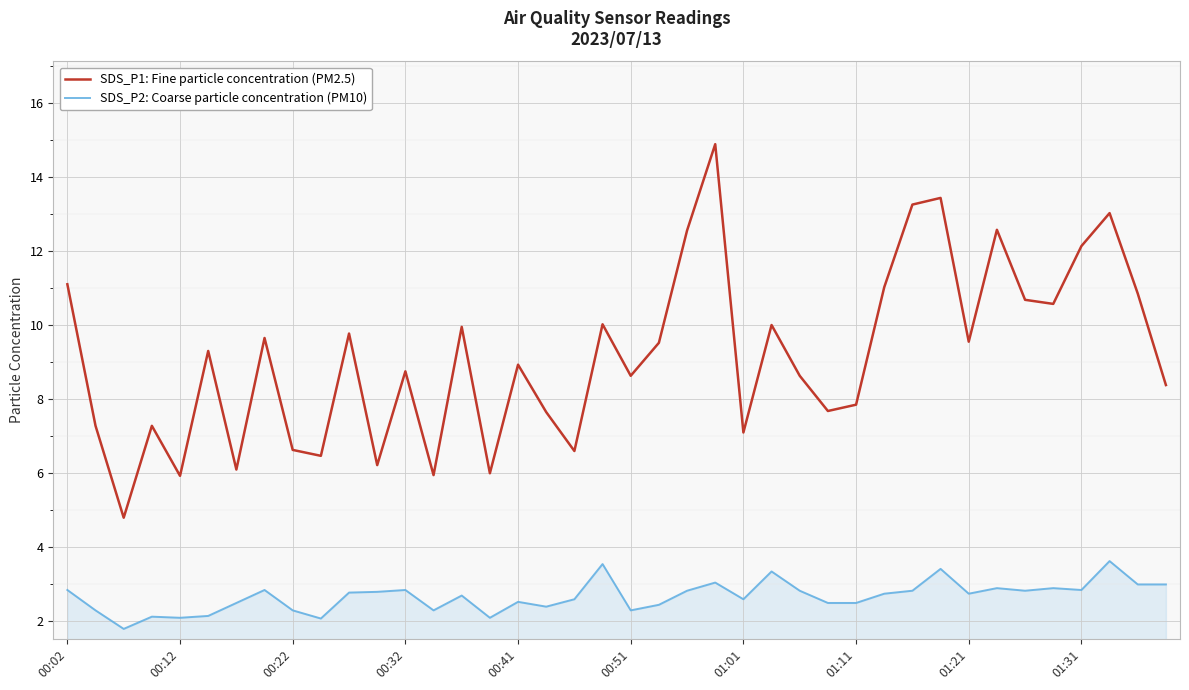

True or false: SDS_P1: Fine particle concentration (PM2.5) has more than 2 points higher than both neighbors.

True